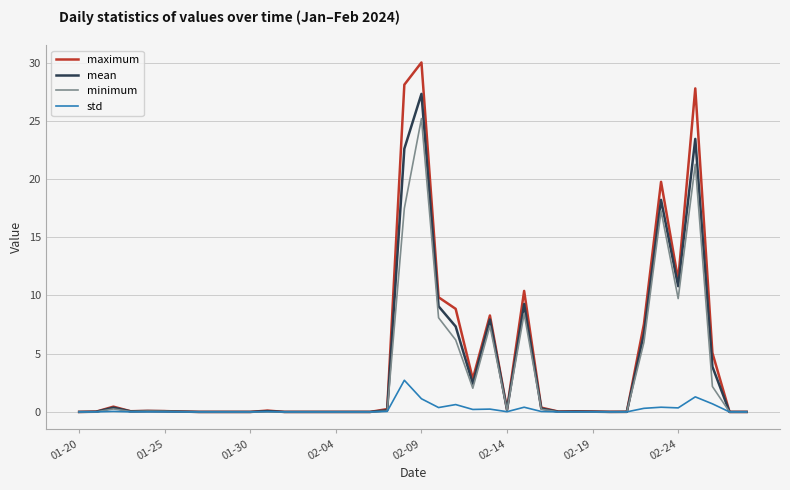

Which series has the widest spread of values?

maximum